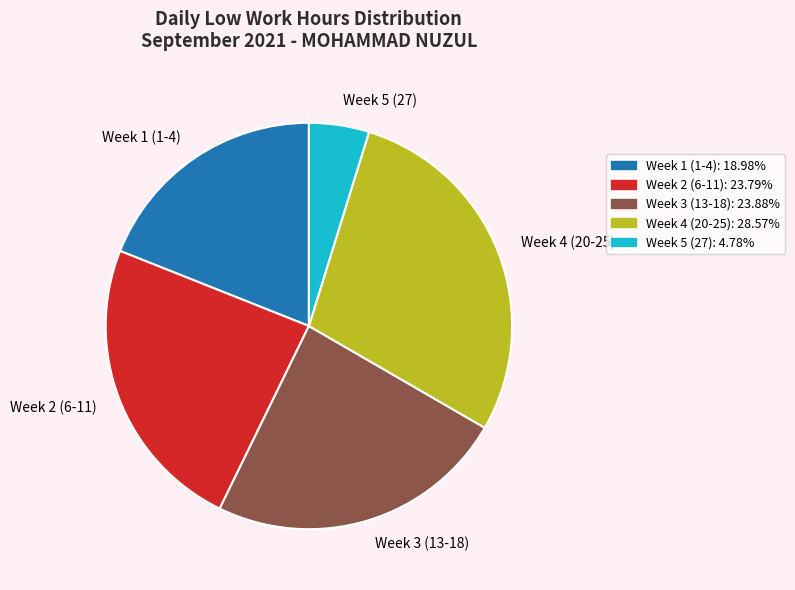

How many segments does this pie chart have?

5